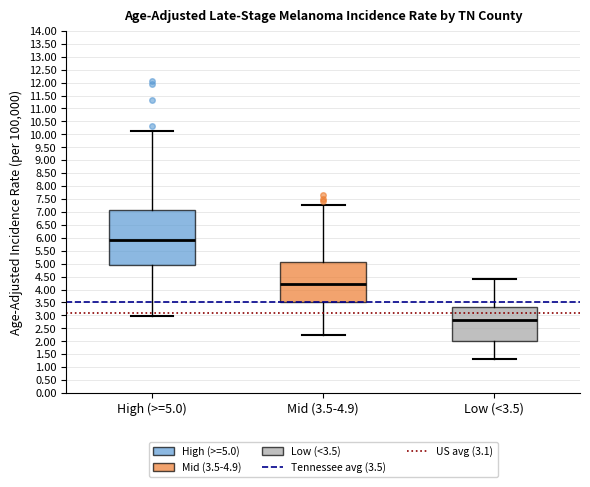

Reading left to right, transcribe this box plot: for each box, give where its median line is, the range the box spans, and where its two whiskers end, as read against the y-axis. The values are not printed on the chart, so give them approximately, as read against the axis.

High (>=5.0): median 5.95, box 4.95 to 7.10, whiskers 3.00 to 10.15
Mid (3.5-4.9): median 4.20, box 3.55 to 5.05, whiskers 2.25 to 7.30
Low (<3.5): median 2.80, box 2.00 to 3.30, whiskers 1.30 to 4.40